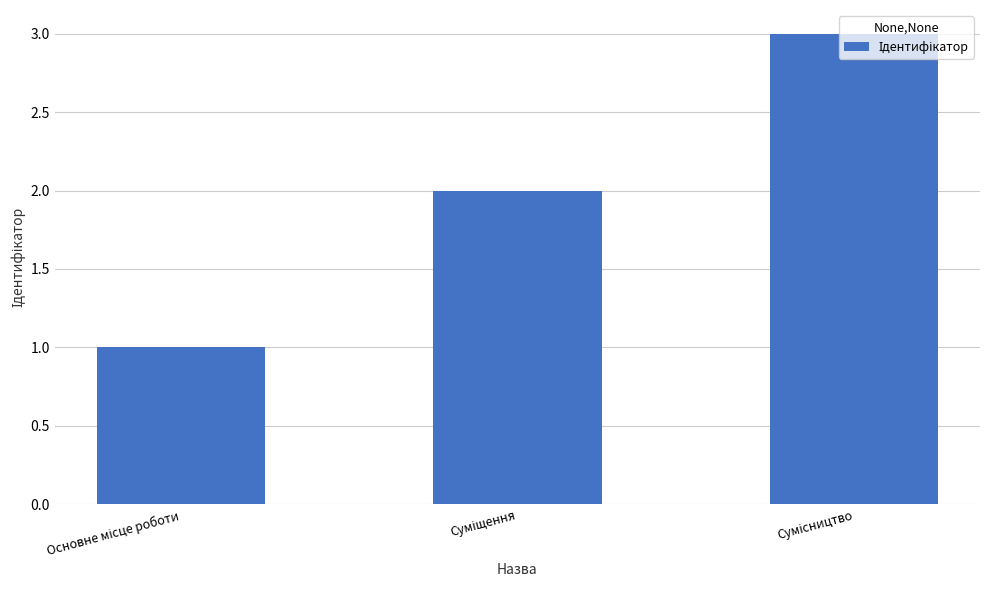

What is the sum of all values?

6